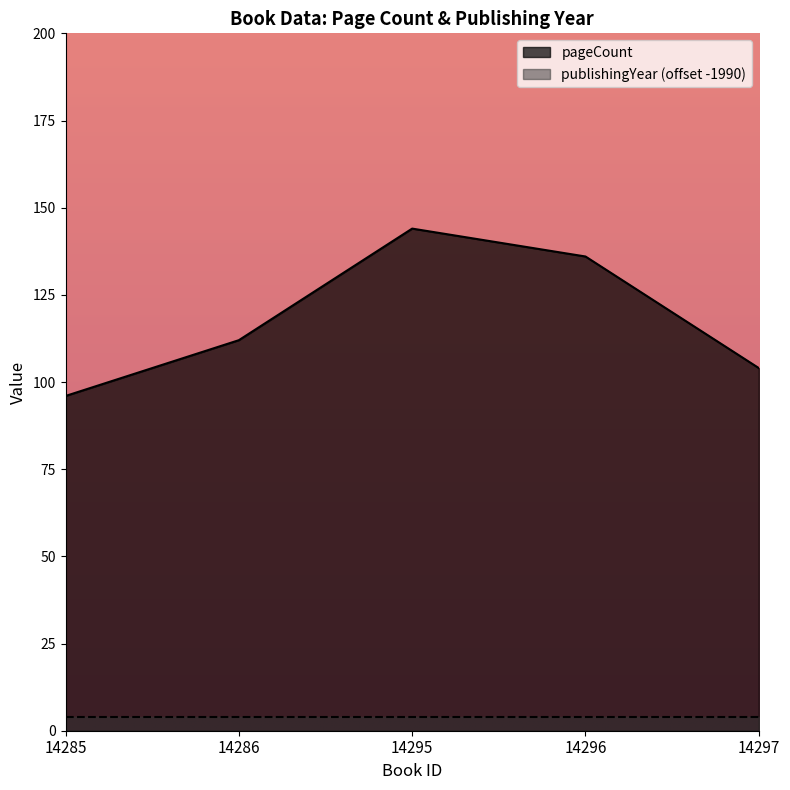

List the labels in order of value, smallest first.

14285, 14297, 14286, 14296, 14295